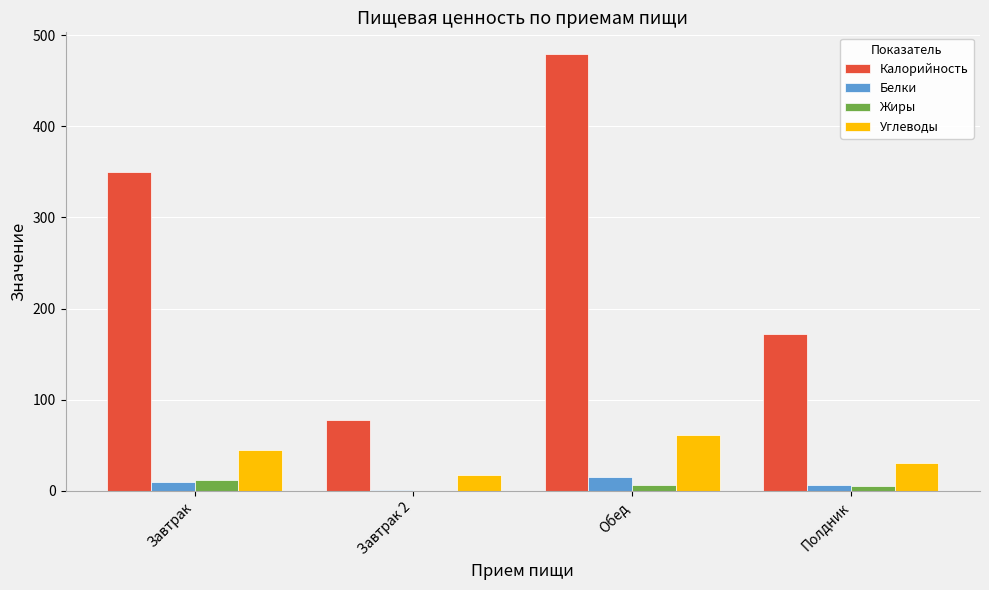

The value of Жиры at Завтрак is 11.6. True or false?

True